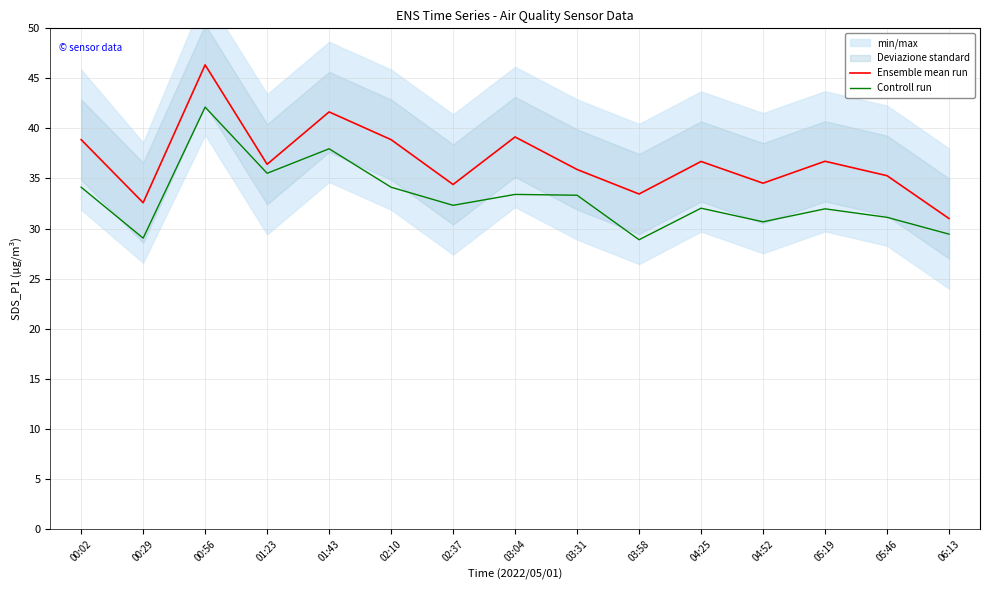

What is the maximum value for Controll run?

42.1